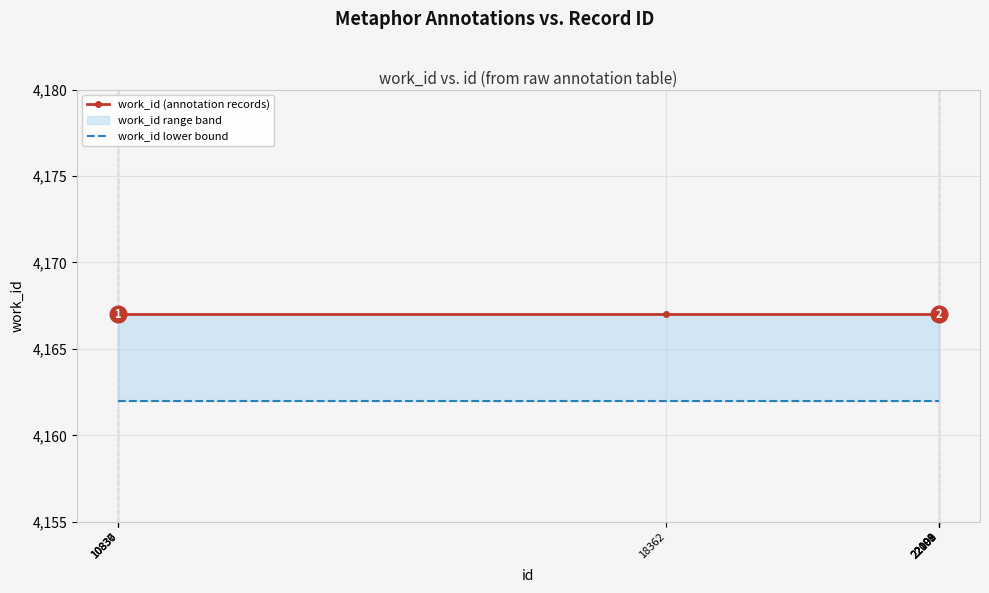

True or false: work_id (annotation records) and work_id lower bound intersect in this chart.

False